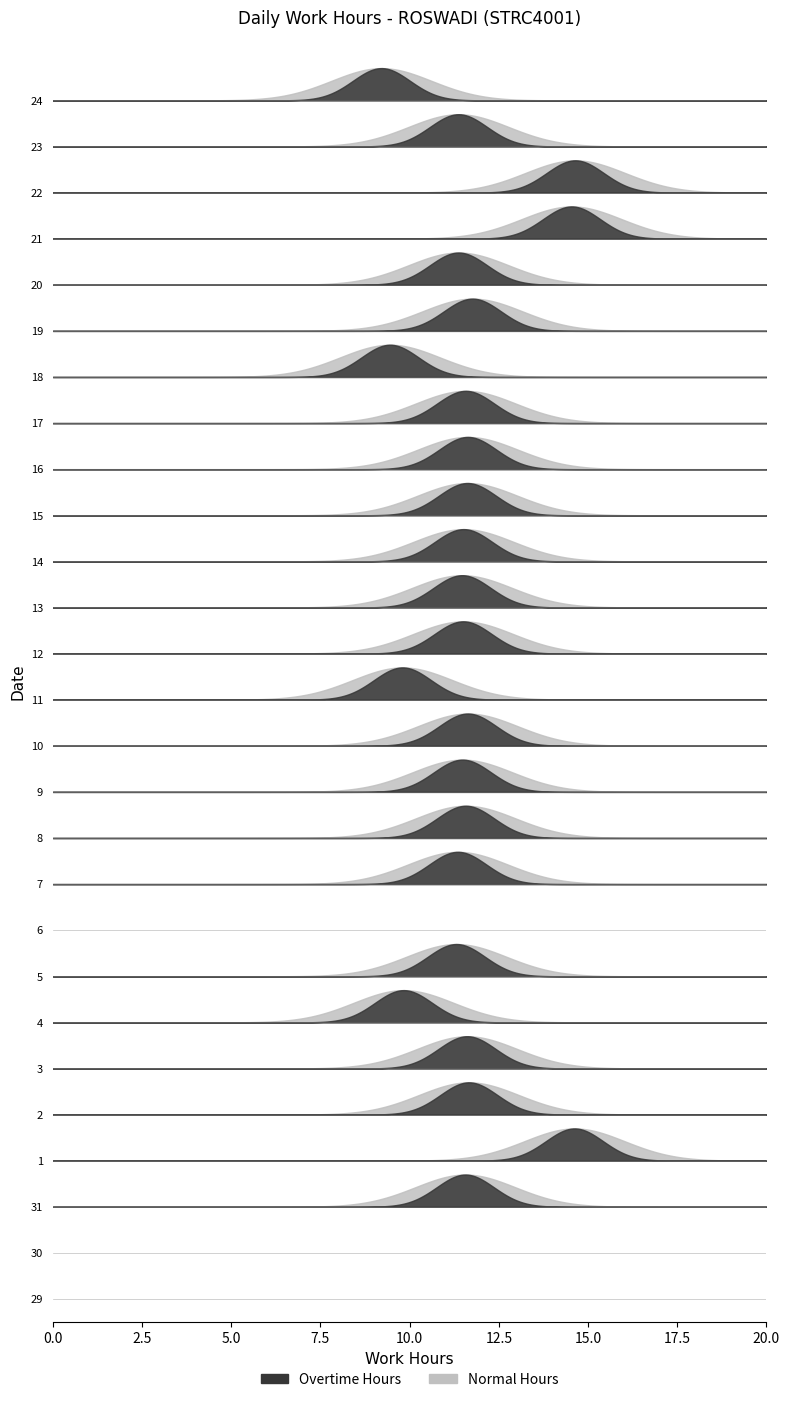

Reading left to right, what are all the values shown in this chart?

29=0.0	30=0.0	31=11.6	1=14.6	2=11.7	3=11.6	4=9.8	5=11.3	6=0.0	7=11.3	8=11.6	9=11.5	10=11.6	11=9.8	12=11.5	13=11.5	14=11.5	15=11.6	16=11.6	17=11.6	18=9.4	19=11.8	20=11.4	21=14.5	22=14.6	23=11.4	24=9.2